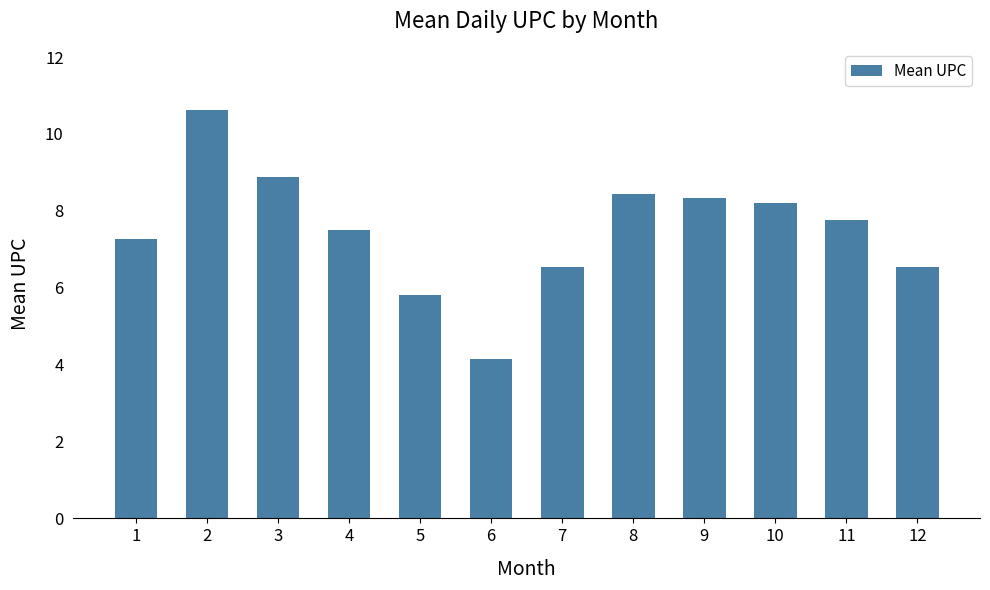

True or false: the data shows 2.7 at 6.

False